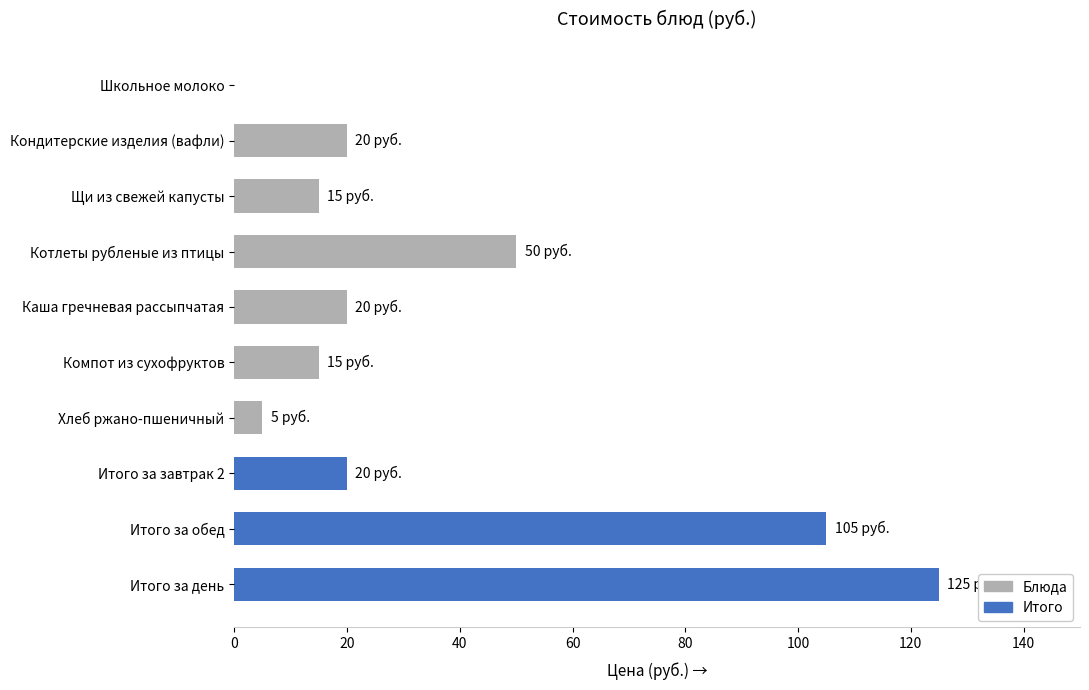

What is the sum of all values?

375